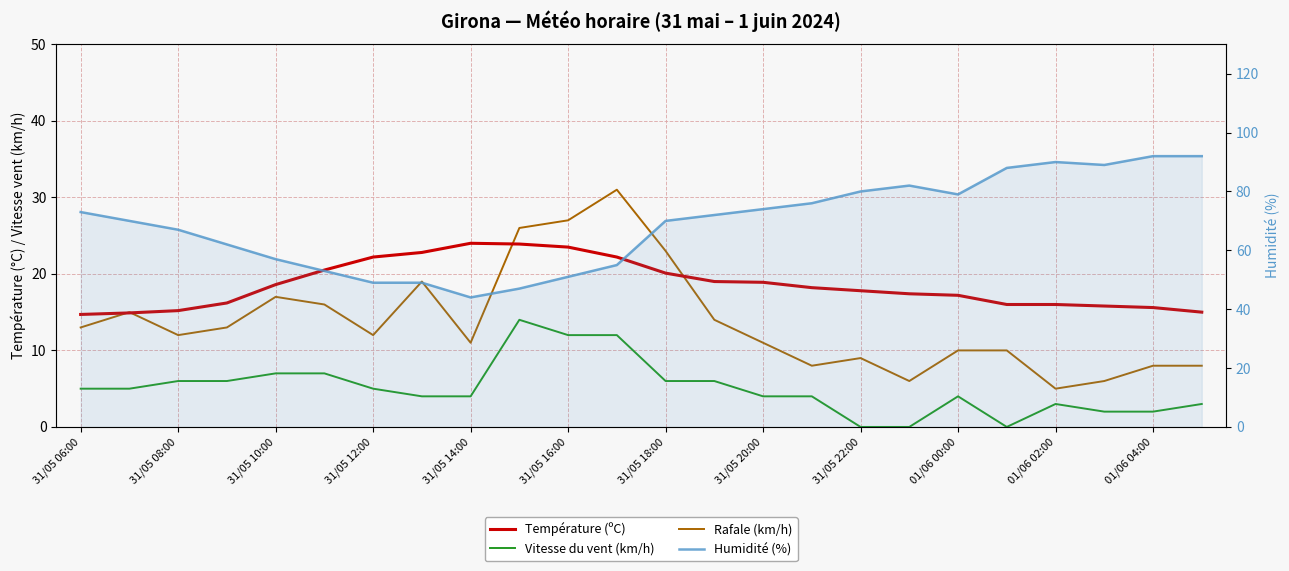

Which series changed the most between 31/05 18:00 and 17?

Humidité (%)